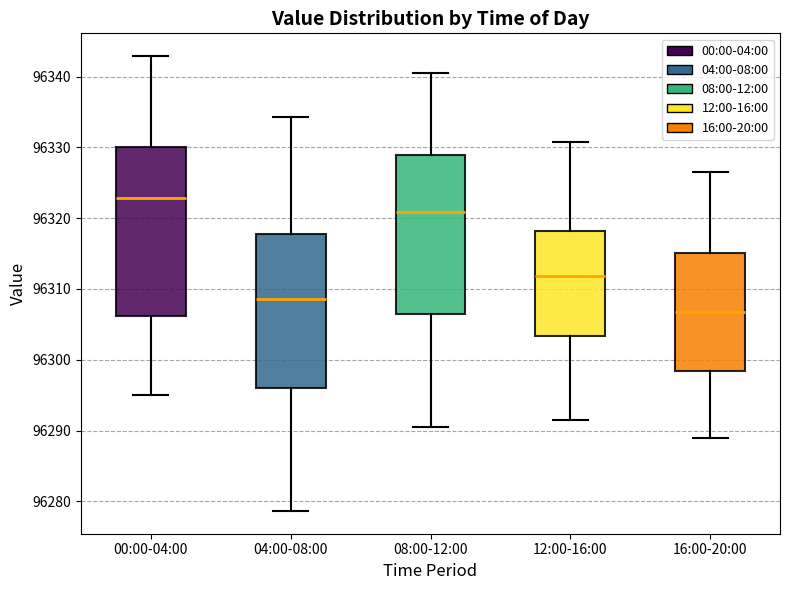

Where does the upper whisker of the box for 12:00-16:00 end on the y-axis? The values are not printed on the chart, so give them approximately, as read against the axis.

96331